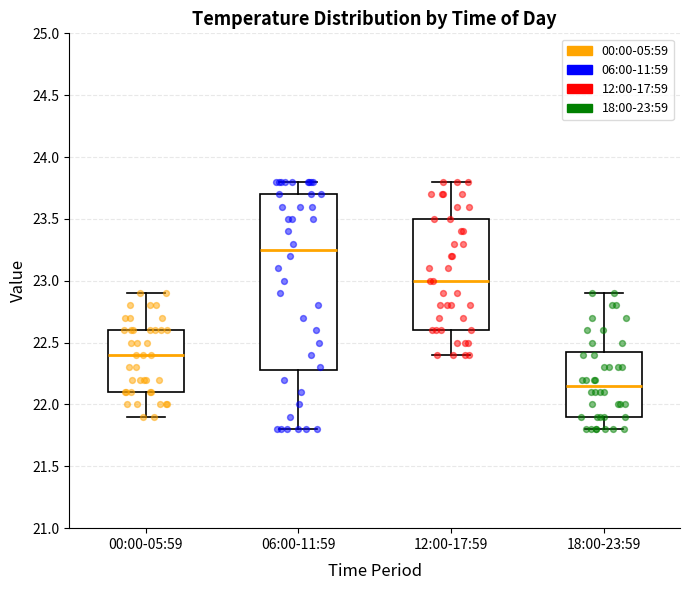

Where is the lower edge of the box for 12:00-17:59 on the y-axis? The values are not printed on the chart, so give them approximately, as read against the axis.

22.60